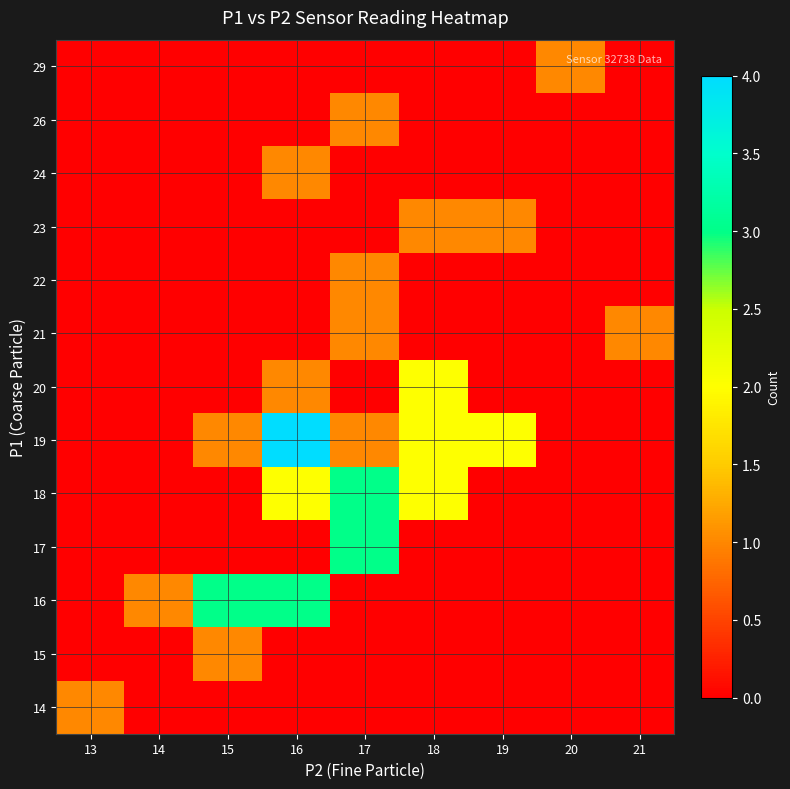

At which category is the sum across all series the highest?

16